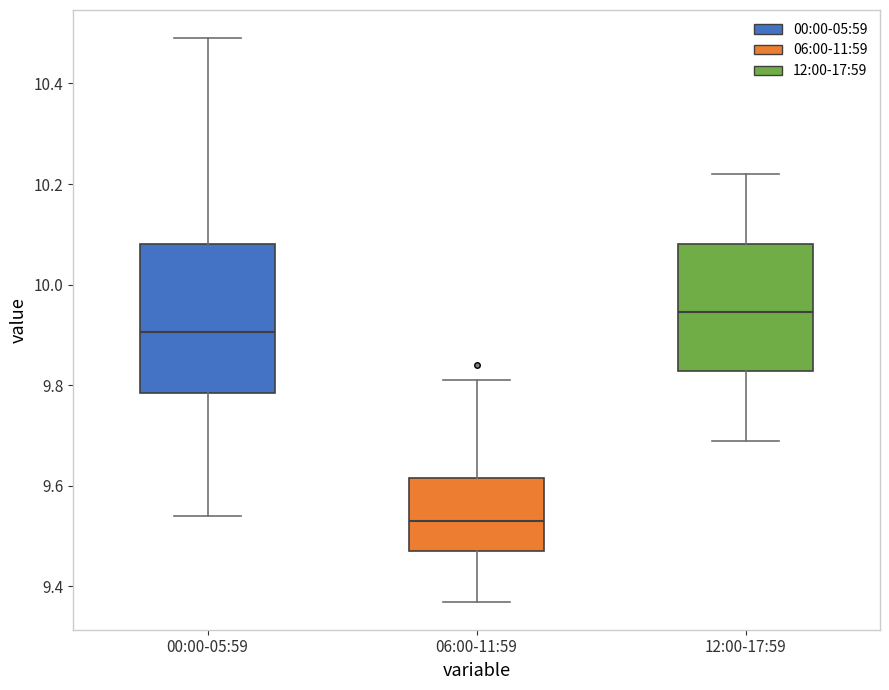

Where does the lower whisker of the box for 06:00-11:59 end on the y-axis? The values are not printed on the chart, so give them approximately, as read against the axis.

9.38